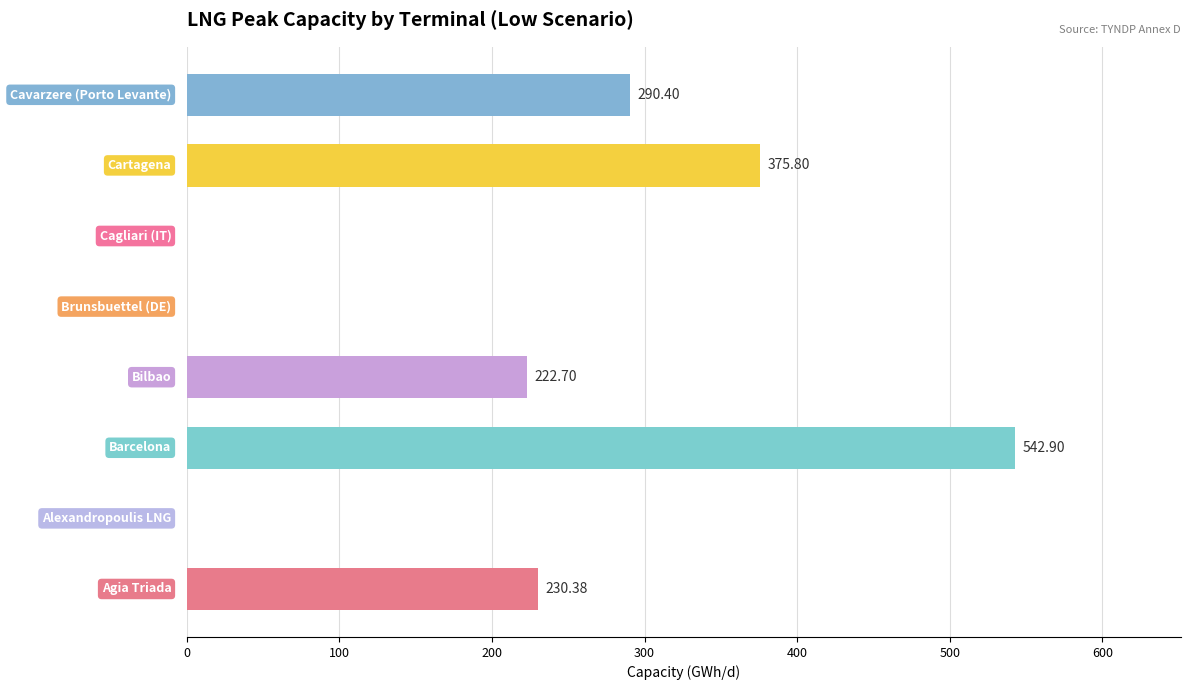

What is the sum of all values?

1662.2